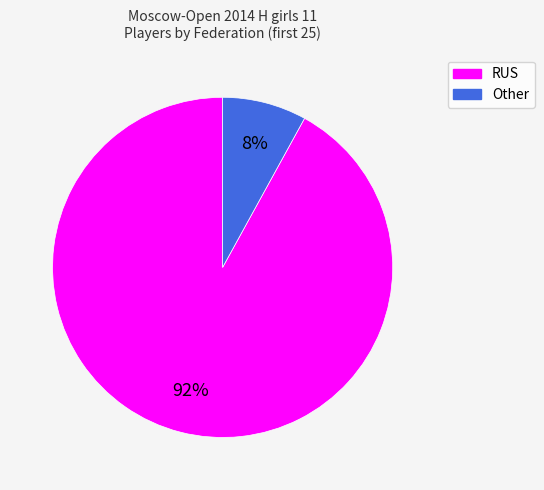

The RUS slice represents 76% of the pie. True or false?

False